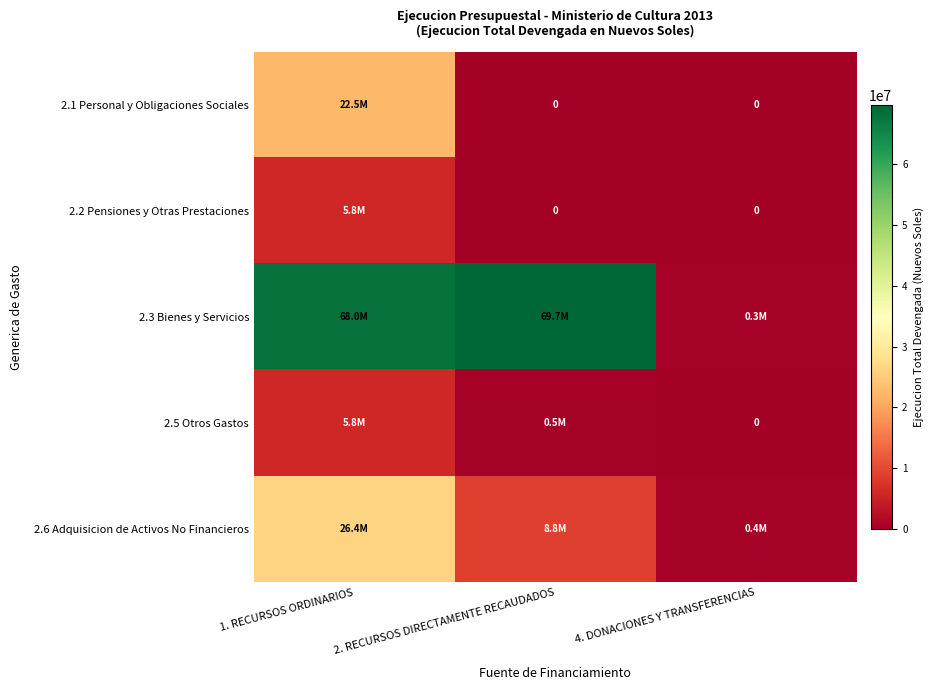

At which label does 2.5 Otros Gastos first exceed 482168?

1. RECURSOS ORDINARIOS